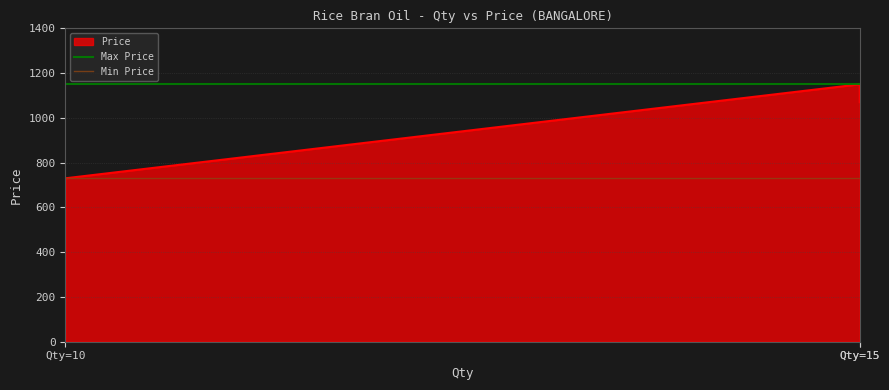

What is the difference between the highest and lowest values at Qty=15?

420